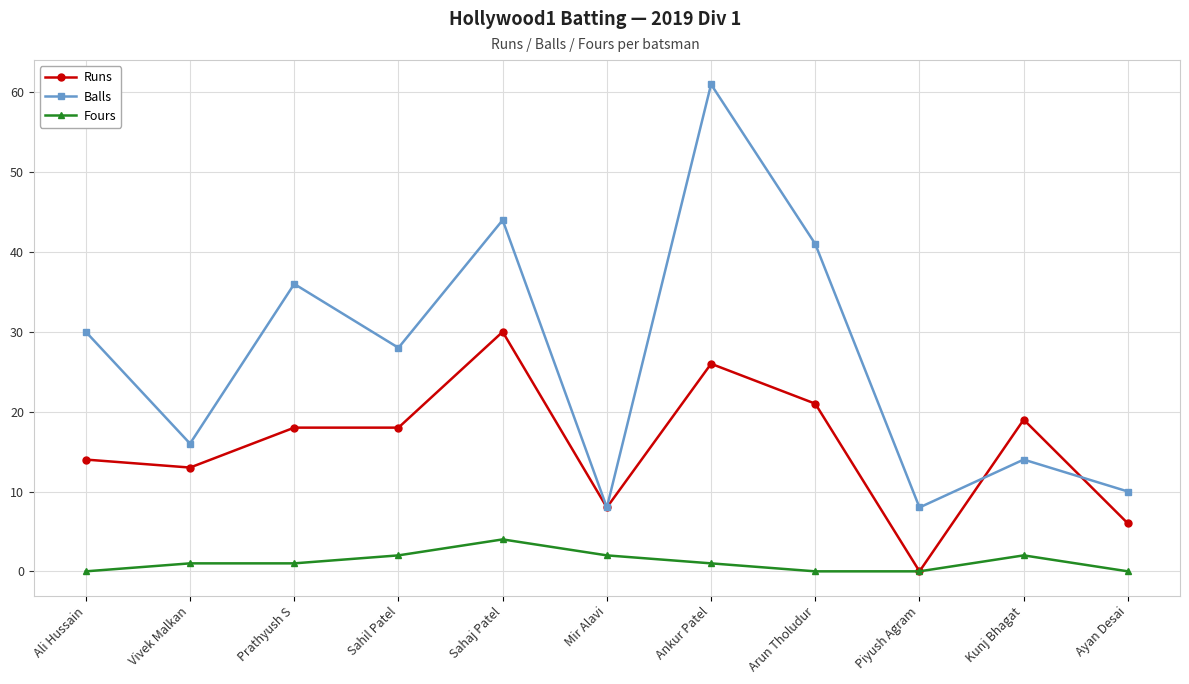

List the series in order of their overall mean, lowest first.

Fours, Runs, Balls